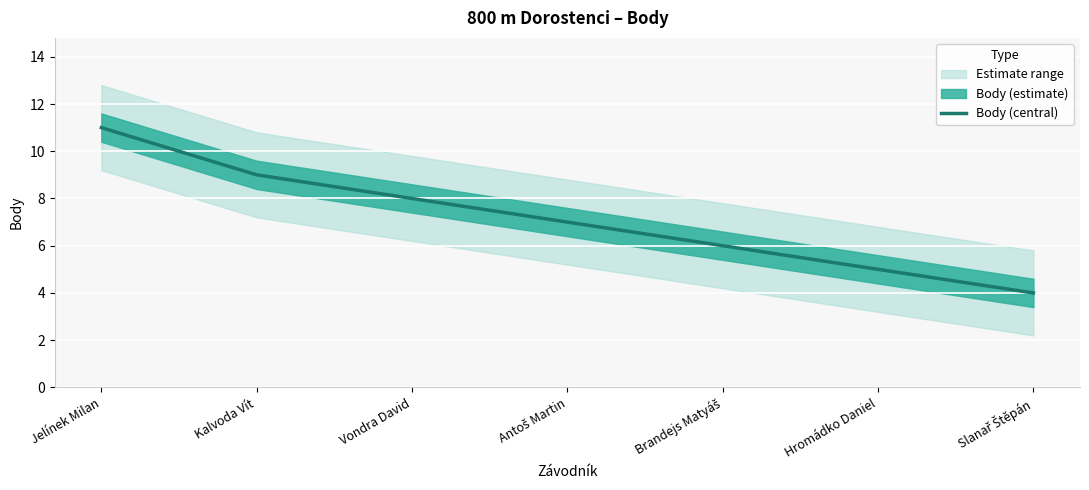

The value at Vondra David is 12. True or false?

False